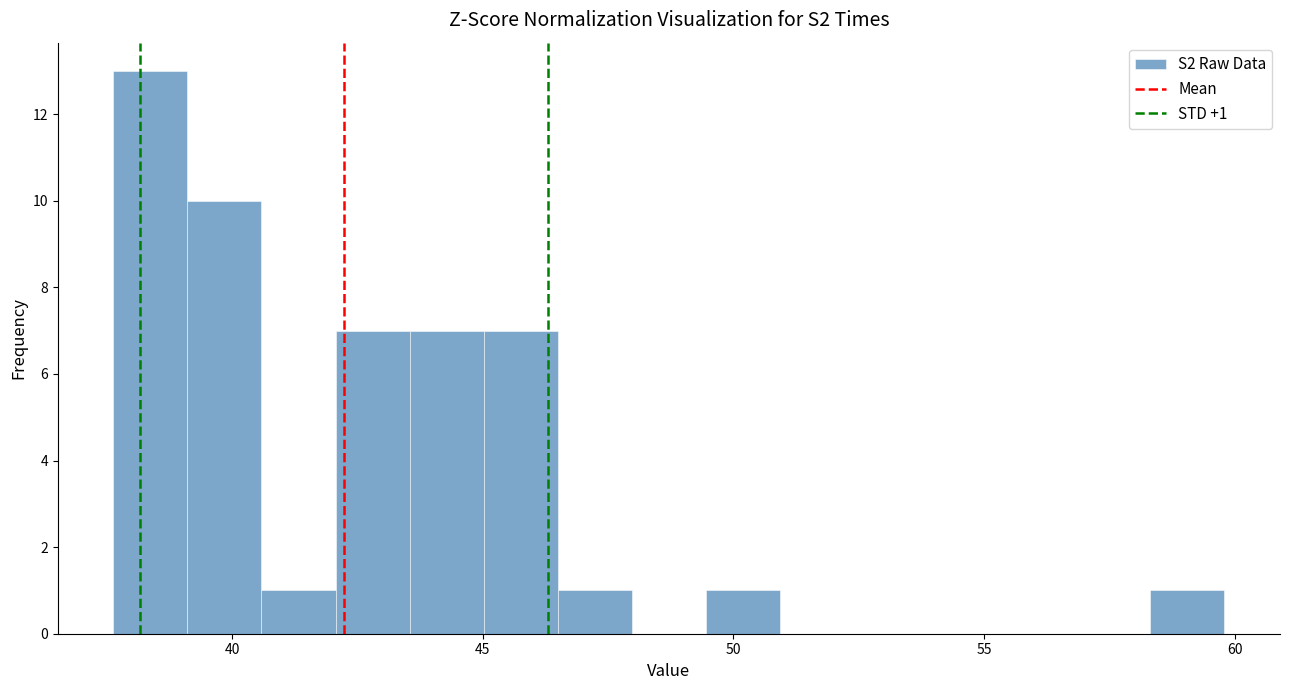

Read against the x-axis, roughly where is the centre of the tallest bar?

38.5